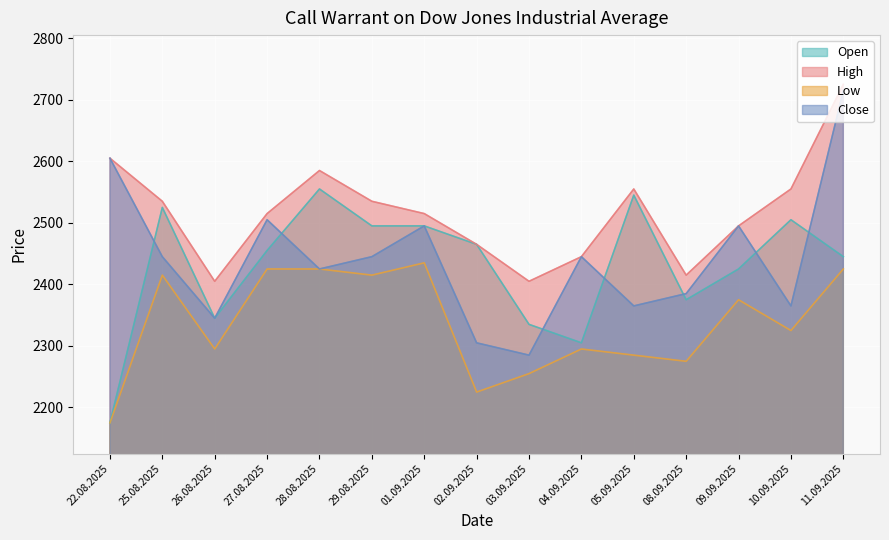

What is the difference between the Close values at 02.09.2025 and 03.09.2025?

20